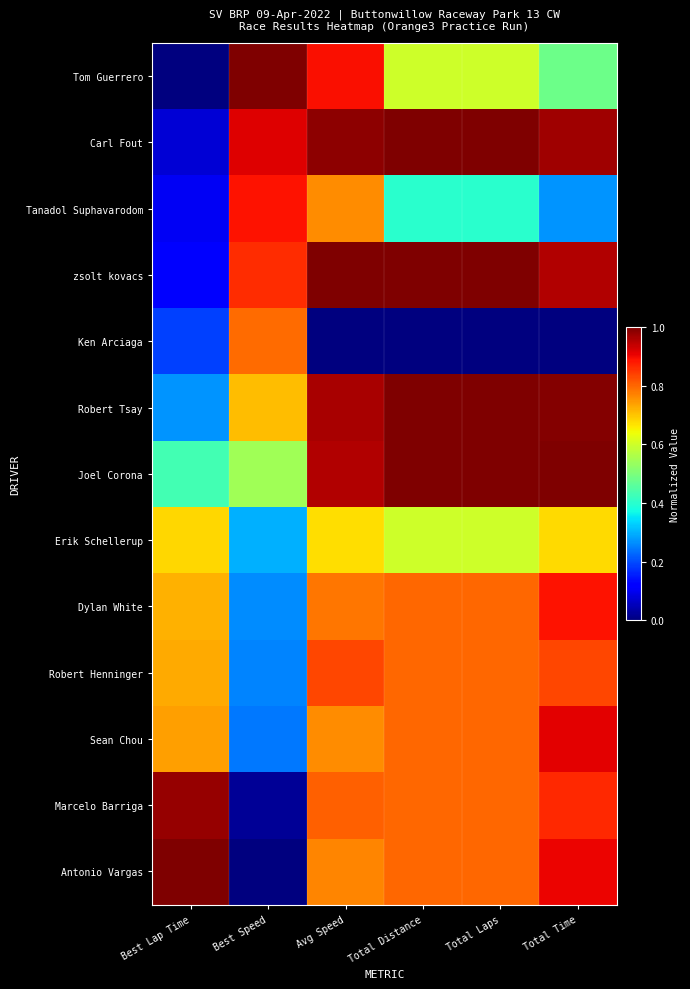

How many distinct data groups are displayed?

13